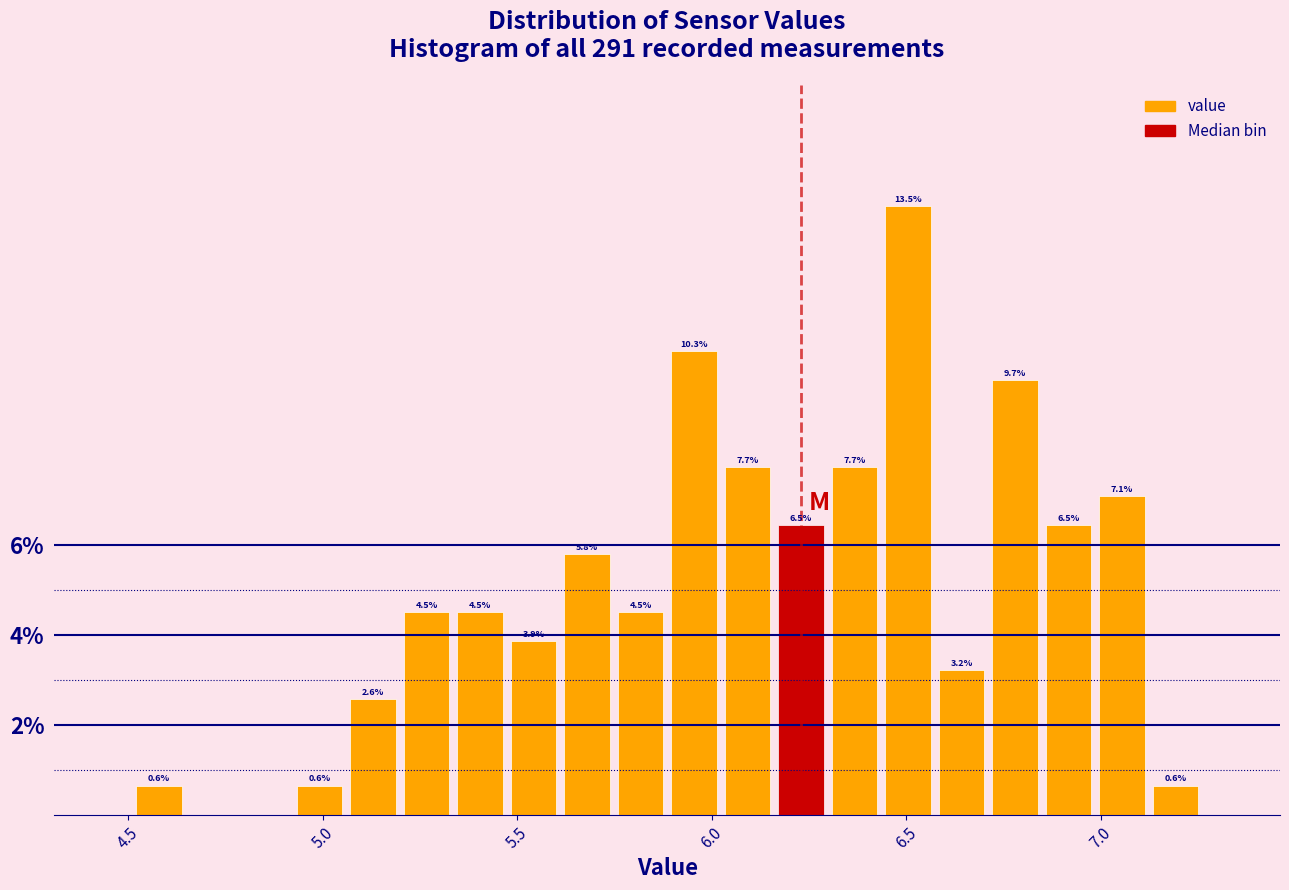

Around what value on the x-axis is the tallest bar? Give the approximate position of its centre, as read against the axis.

6.50